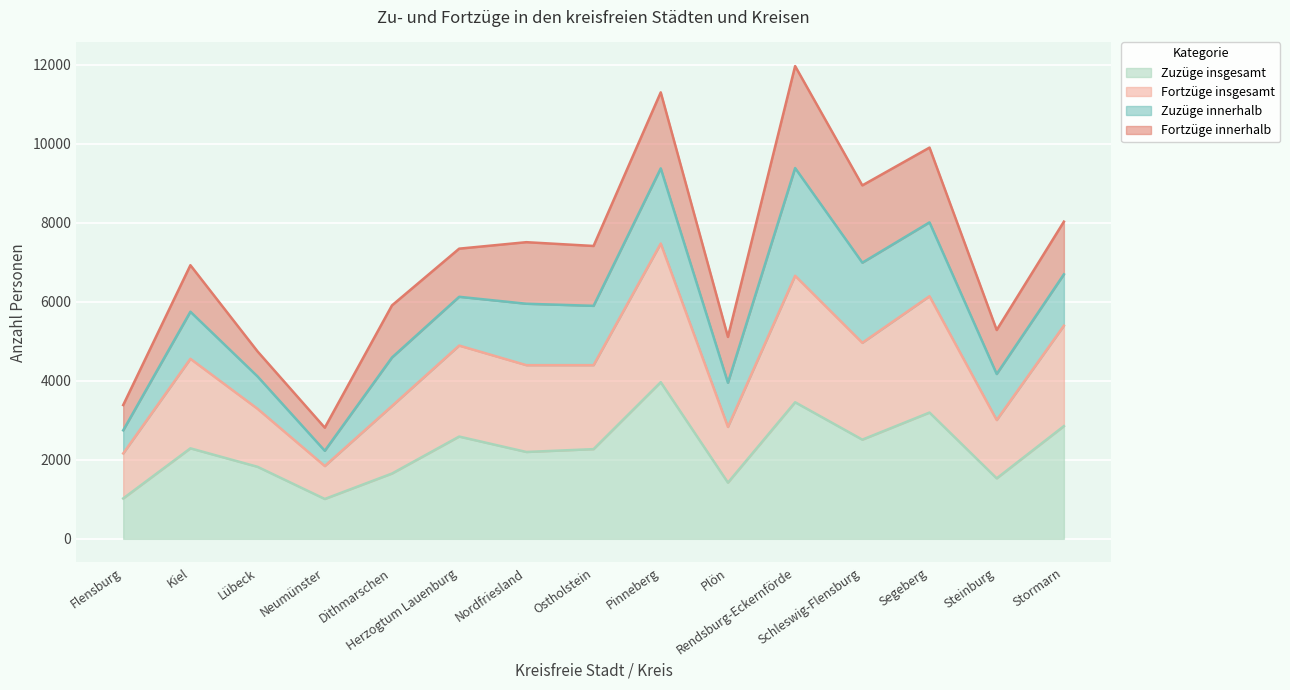

What is the approximate value of Fortzüge insgesamt at Pinneberg?

7478